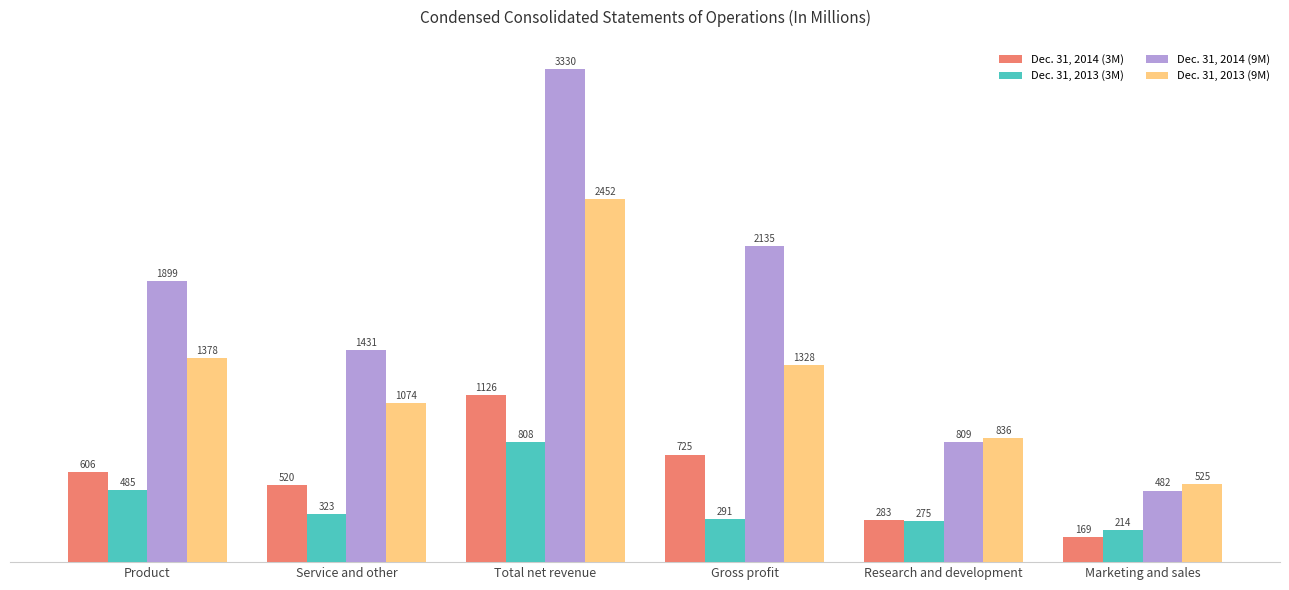

What is the value of the Dec. 31, 2013 (3M) bar at the 3rd from the left?

808